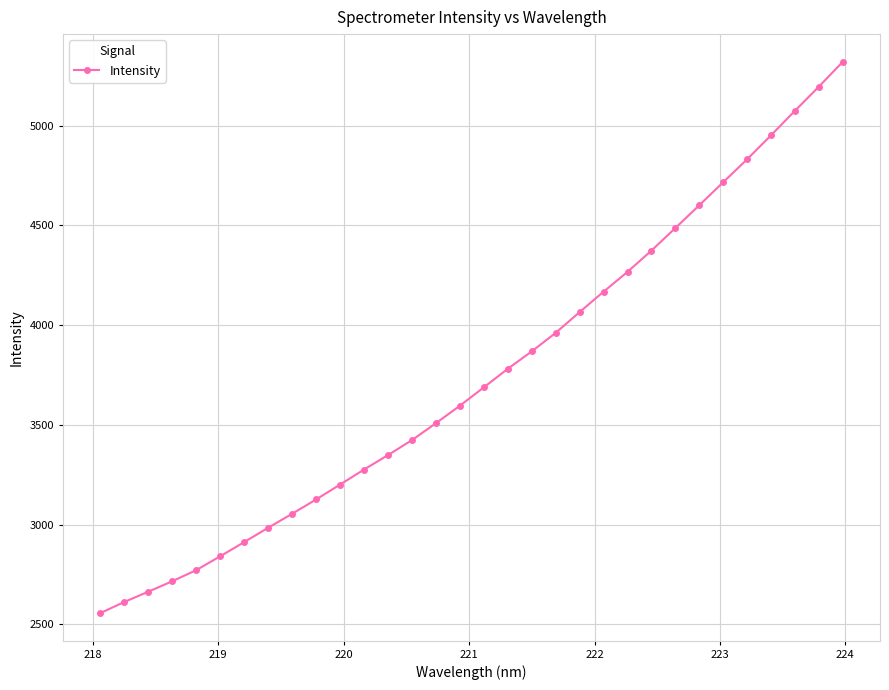

How many lines are shown in the chart?

1